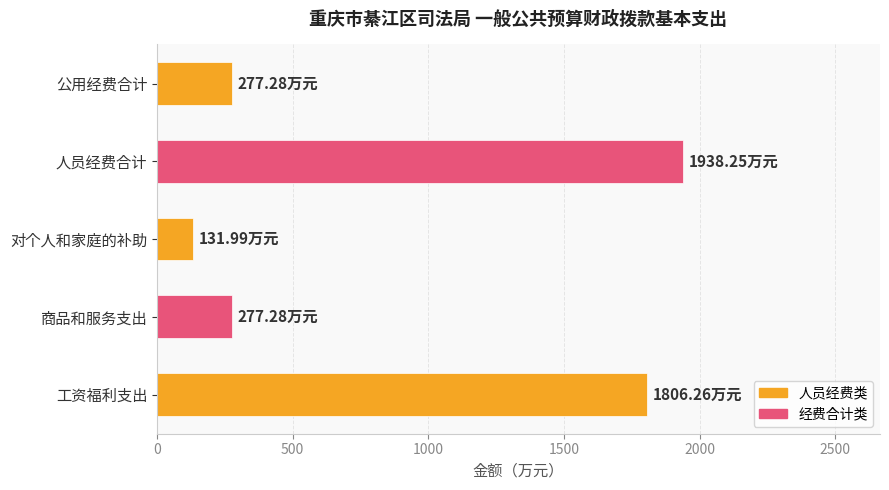

What is the sum of the values at 人员经费合计 and 公用经费合计?

2215.5